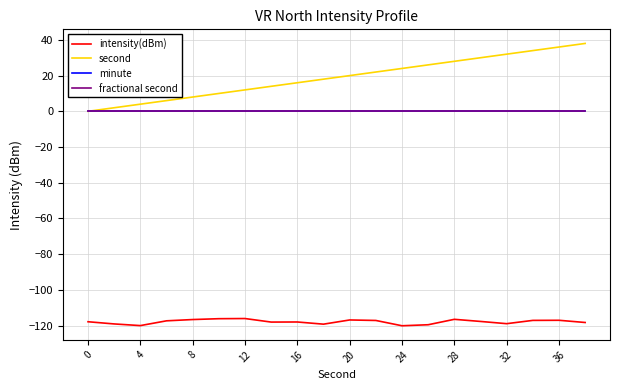

What is the value of the intensity(dBm) point at the 3rd from the left?

-120.0